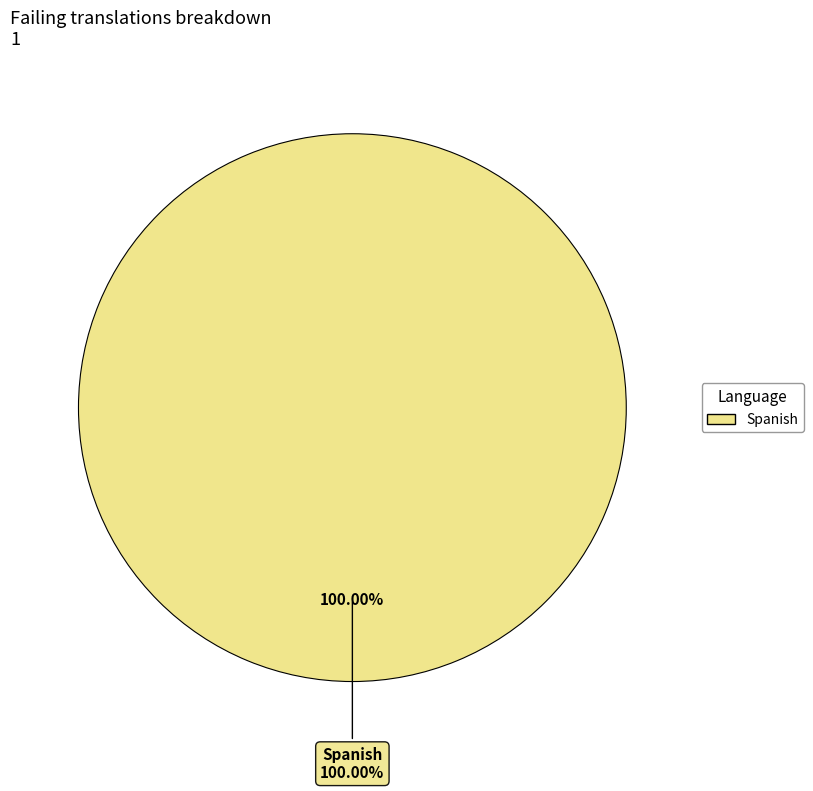

Which category has the biggest portion of the pie?

Spanish